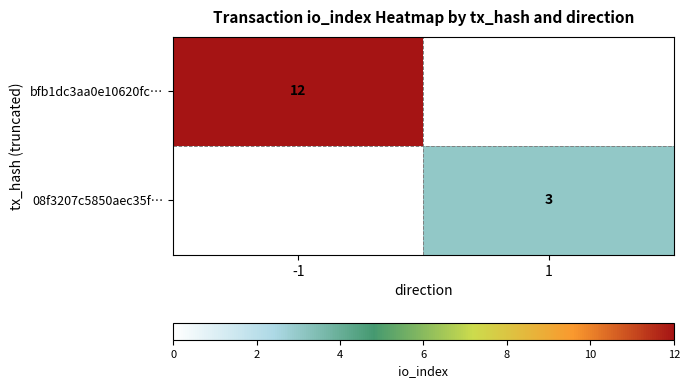

What is the spread (max minus min) of values at 1?

3